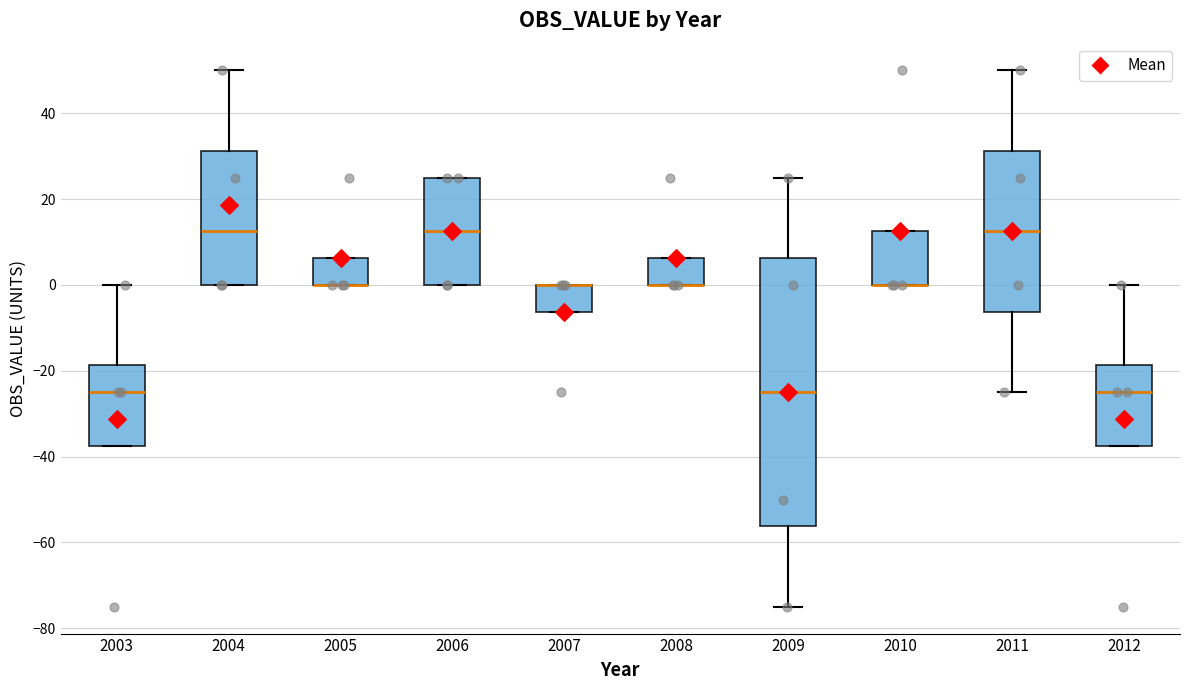

Where is the lower edge of the box at x = 2010 on the y-axis? The values are not printed on the chart, so give them approximately, as read against the axis.

0